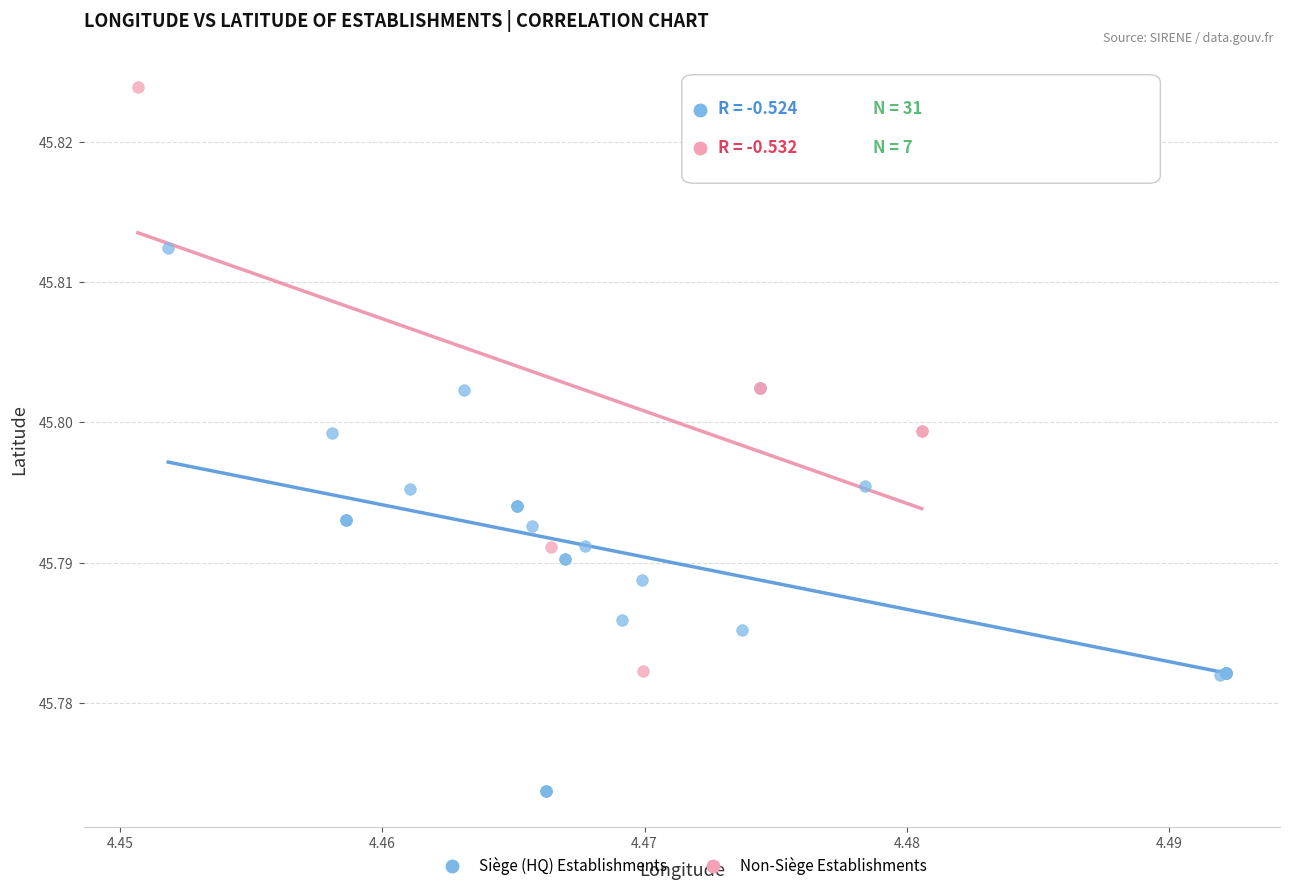

What are all the series names shown in the legend?

Siège (HQ) Establishments, Non-Siège Establishments